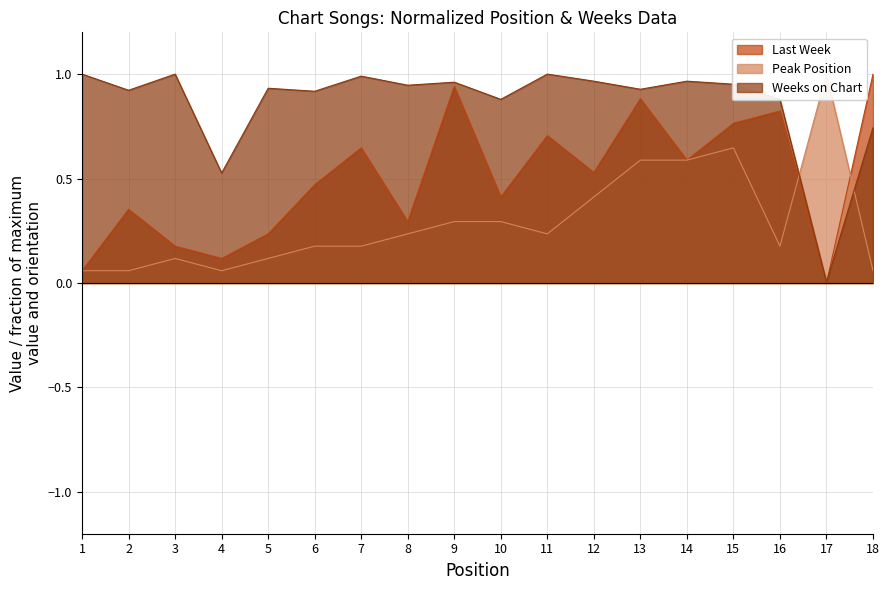

How many lines are shown in the chart?

3